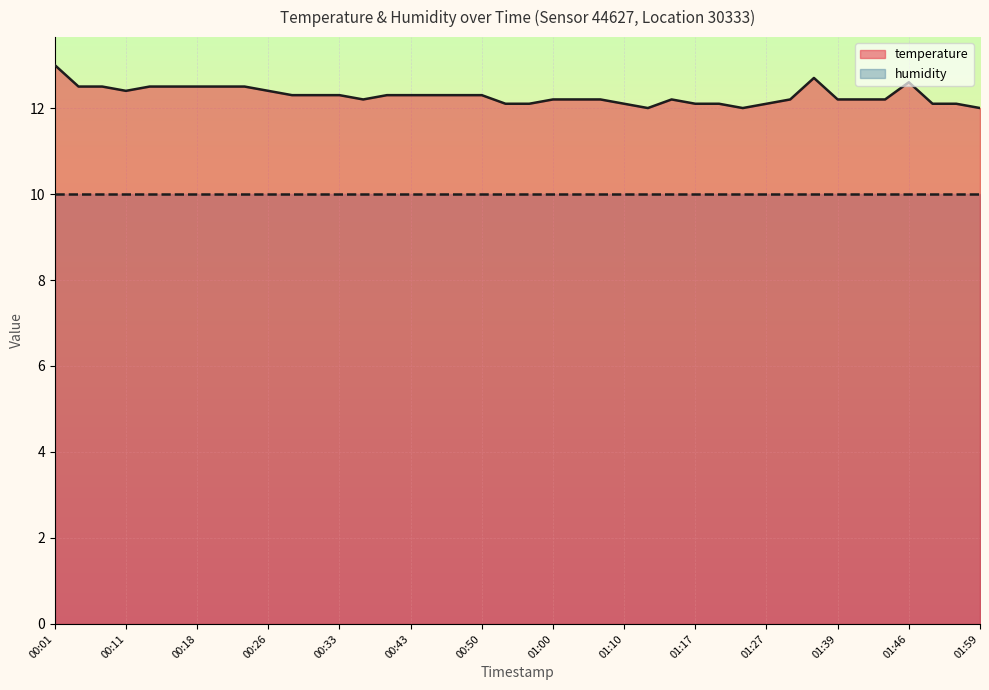

The value at 01:27 is 12.1. True or false?

True